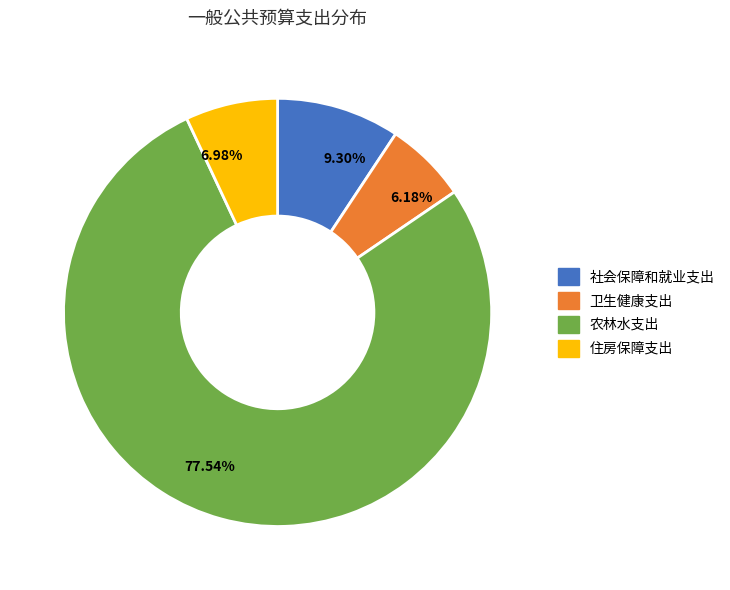

Count the number of slices in the pie.

4